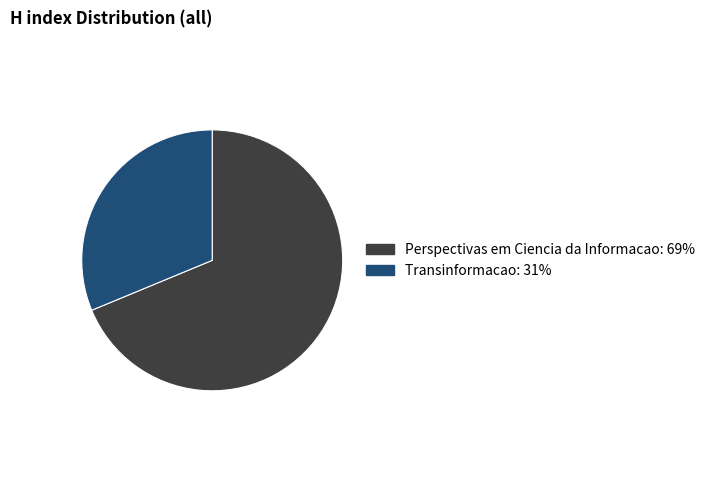

What is the ratio of the value at Transinformacao to the value at Perspectivas em Ciencia da Informacao?

0.5